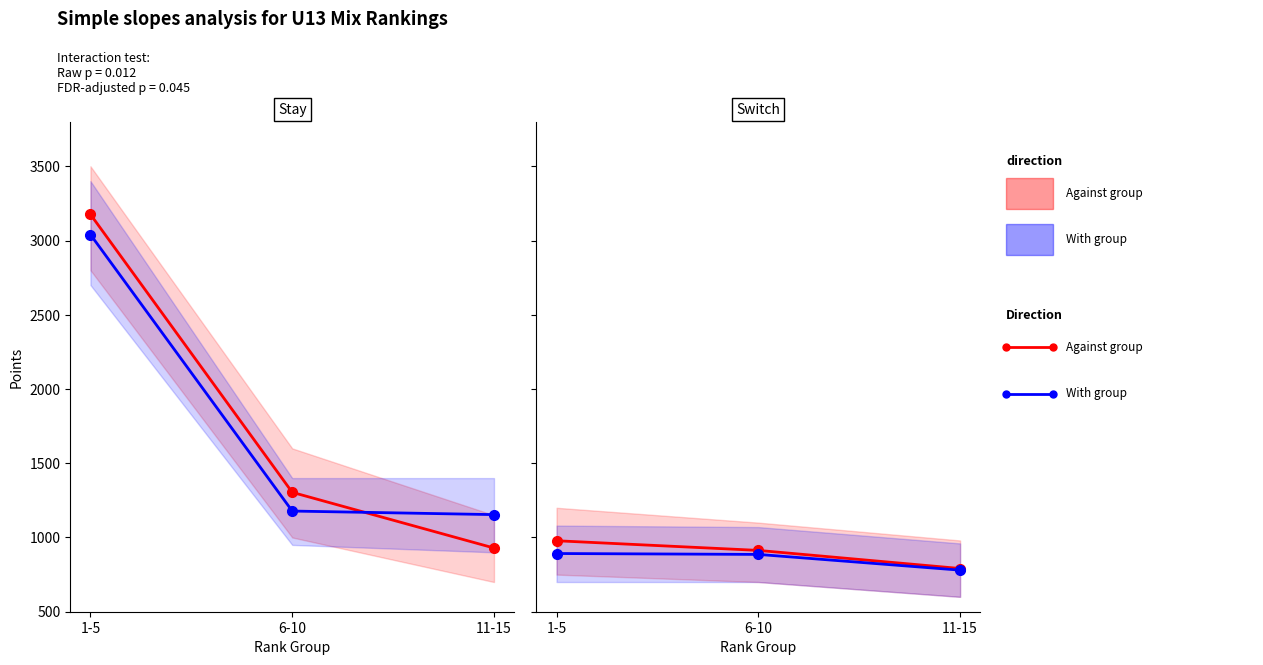

What is the minimum value shown in the chart?

780